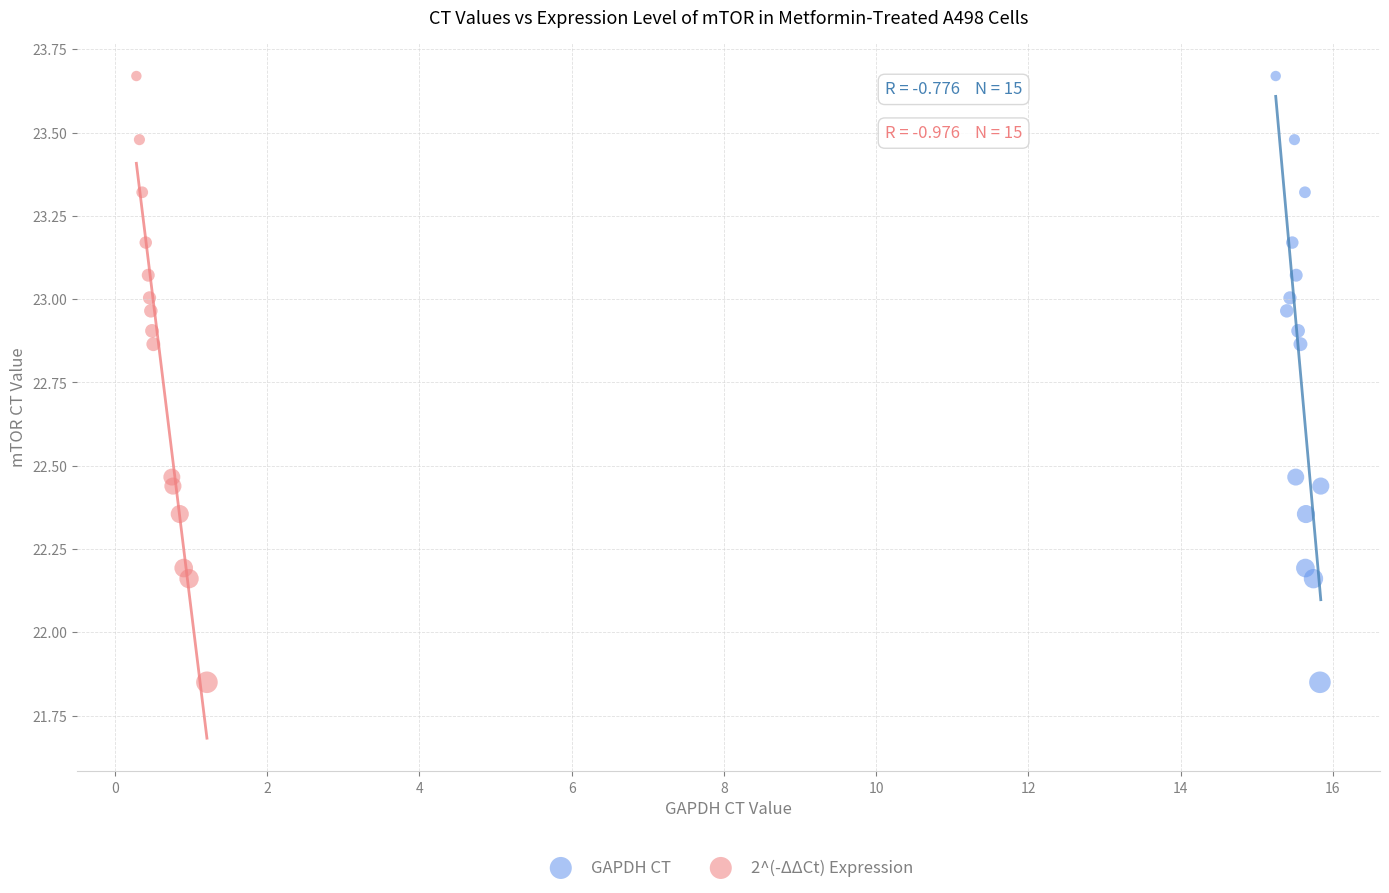

What are all the series names shown in the legend?

GAPDH CT, 2^(-ΔΔCt) Expression